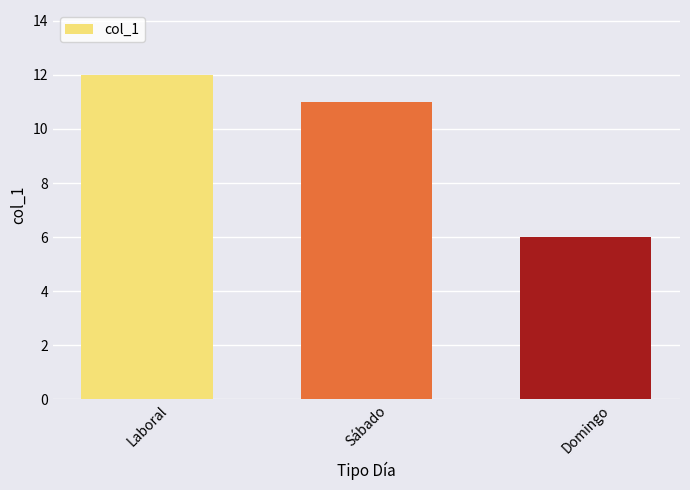

Reading left to right, what are all the values shown in this chart?

12	11	6